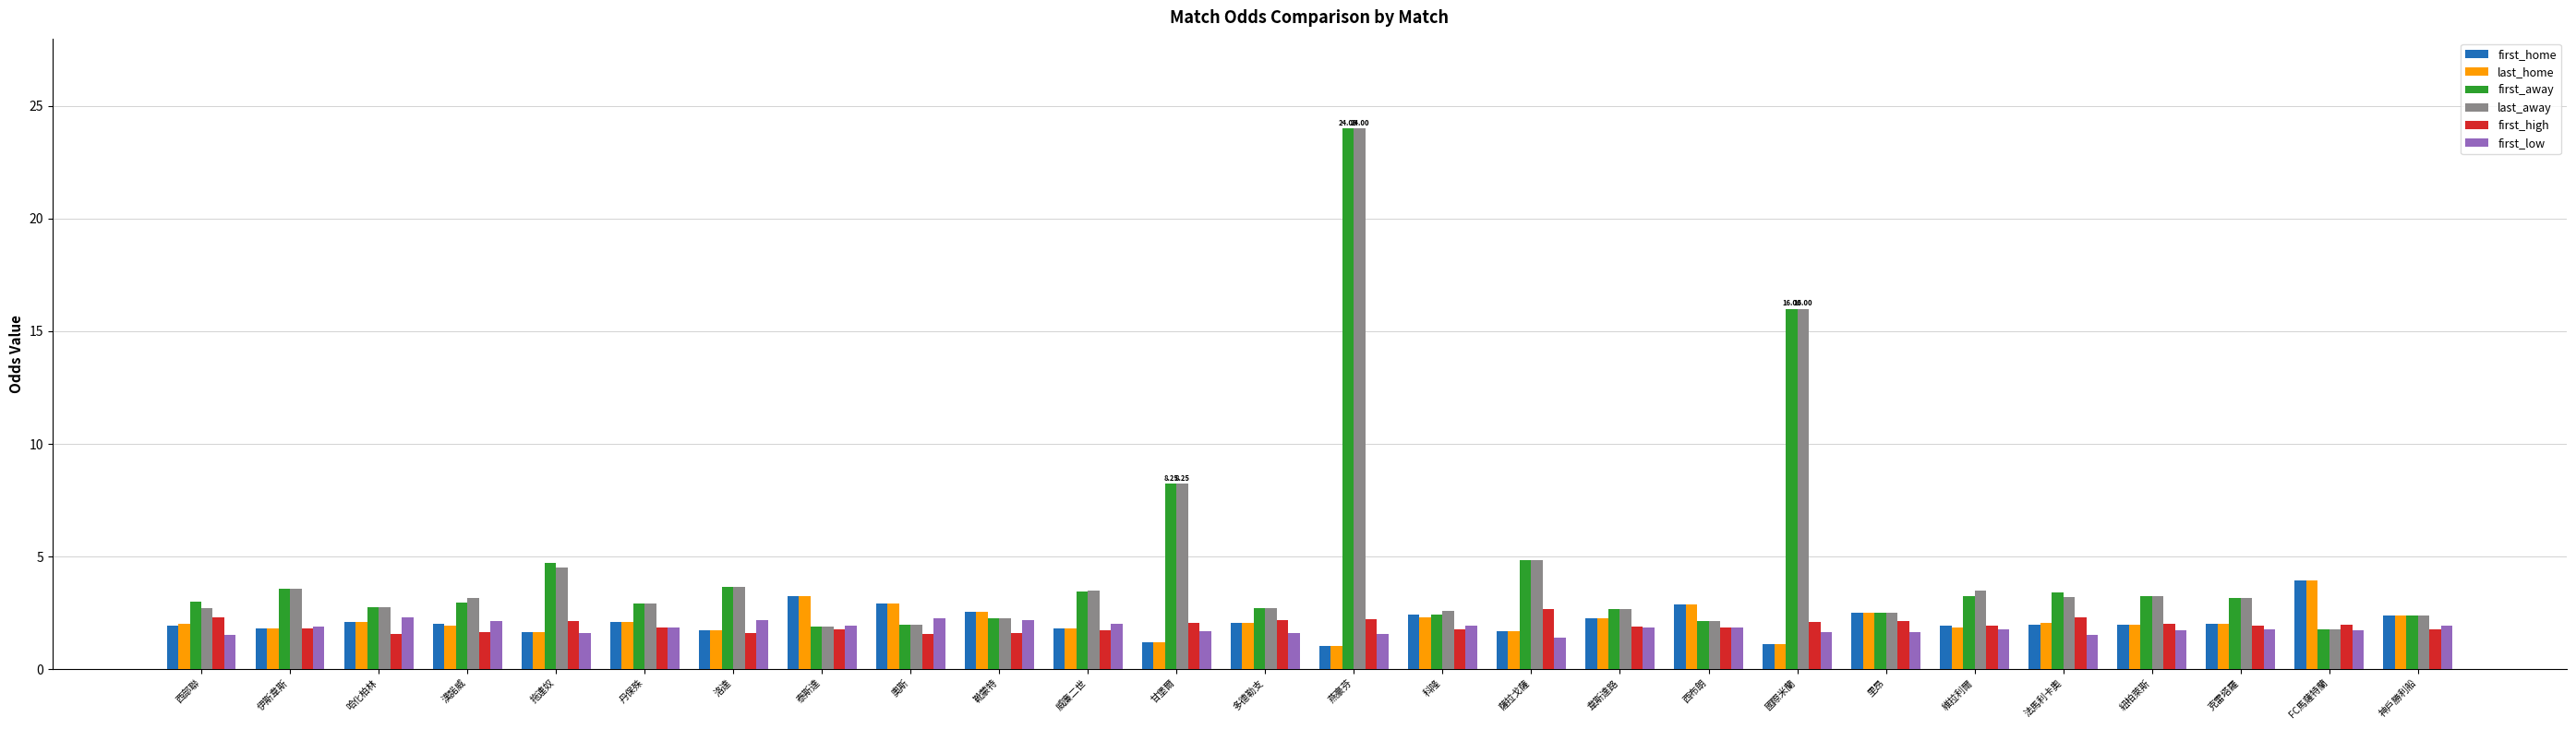

The first_high series shows 2.1 at 國際米蘭. True or false?

True